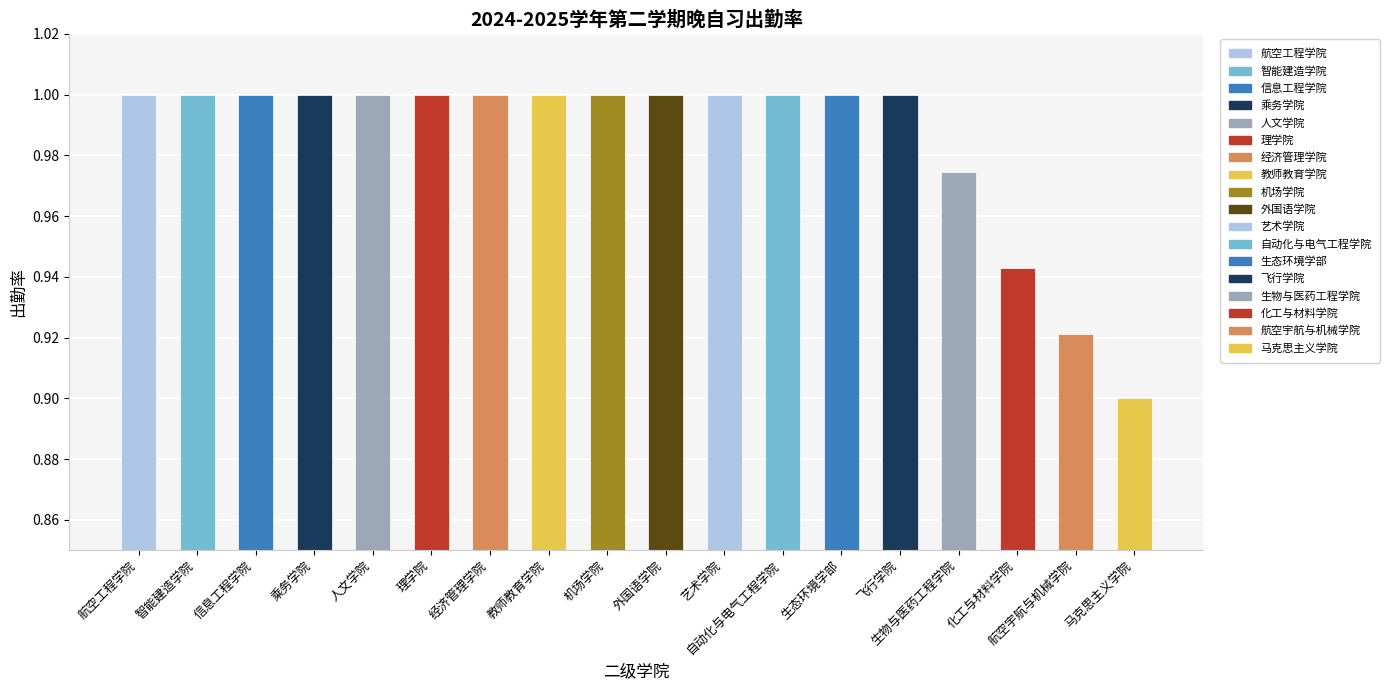

What is the difference between the maximum and minimum values?

0.1